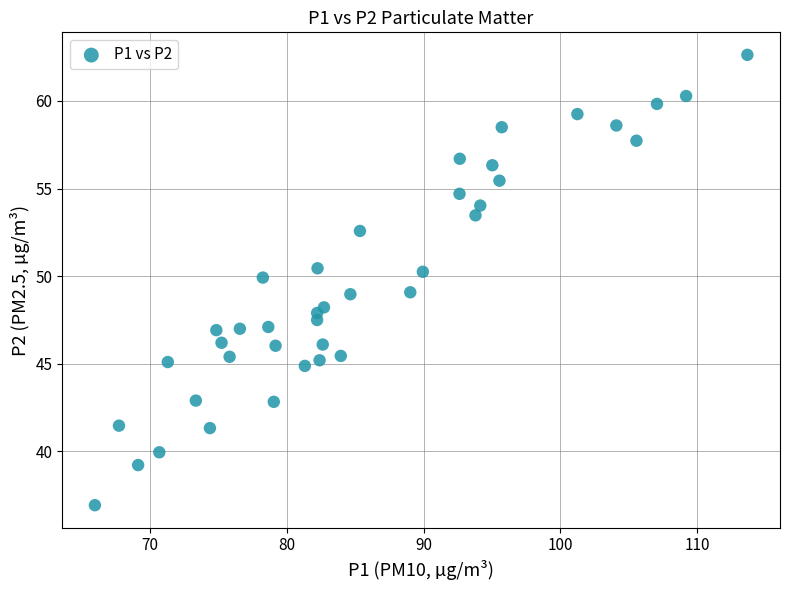

What is the range of Y values (max minus min)?

25.7